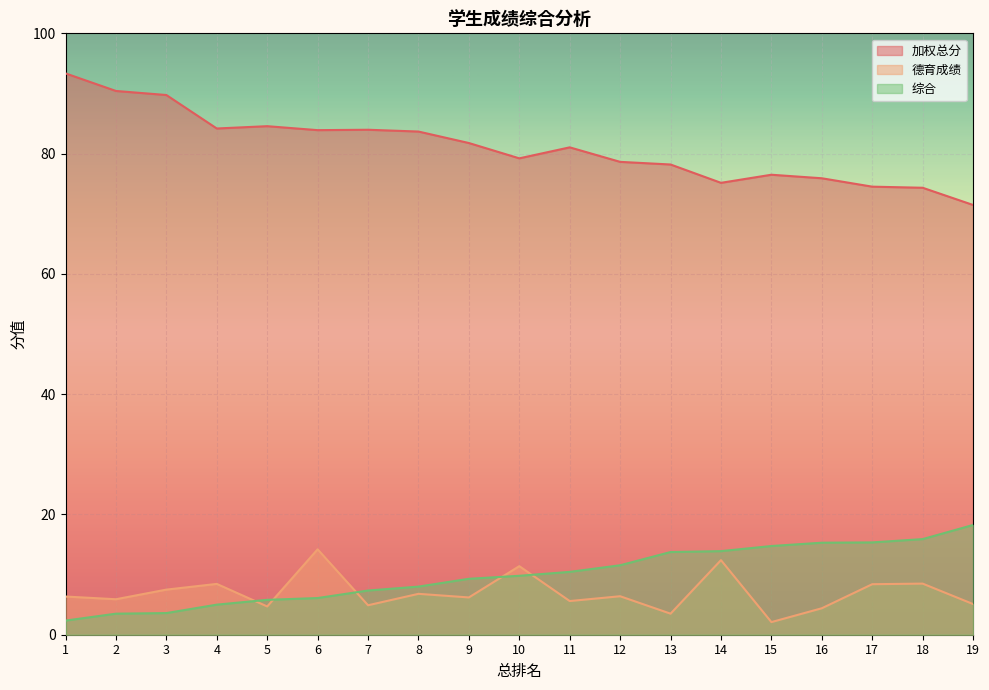

True or false: 加权总分 and 综合 intersect in this chart.

False